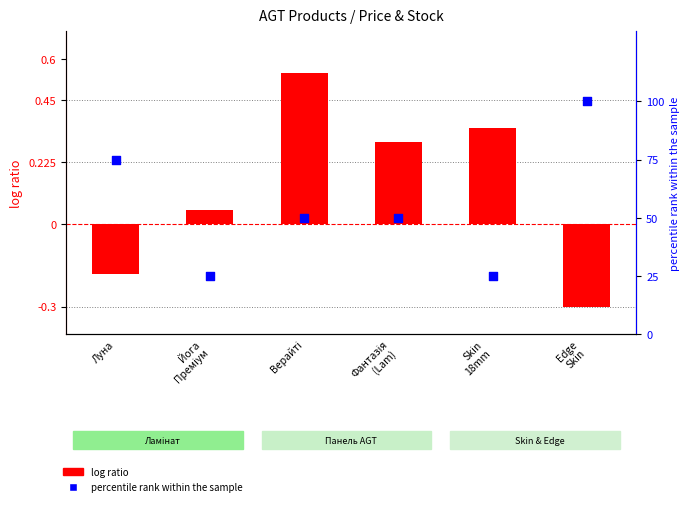

Is the value of log ratio at Edge
Skin greater than the value of percentile rank within the sample at Верайті?

No